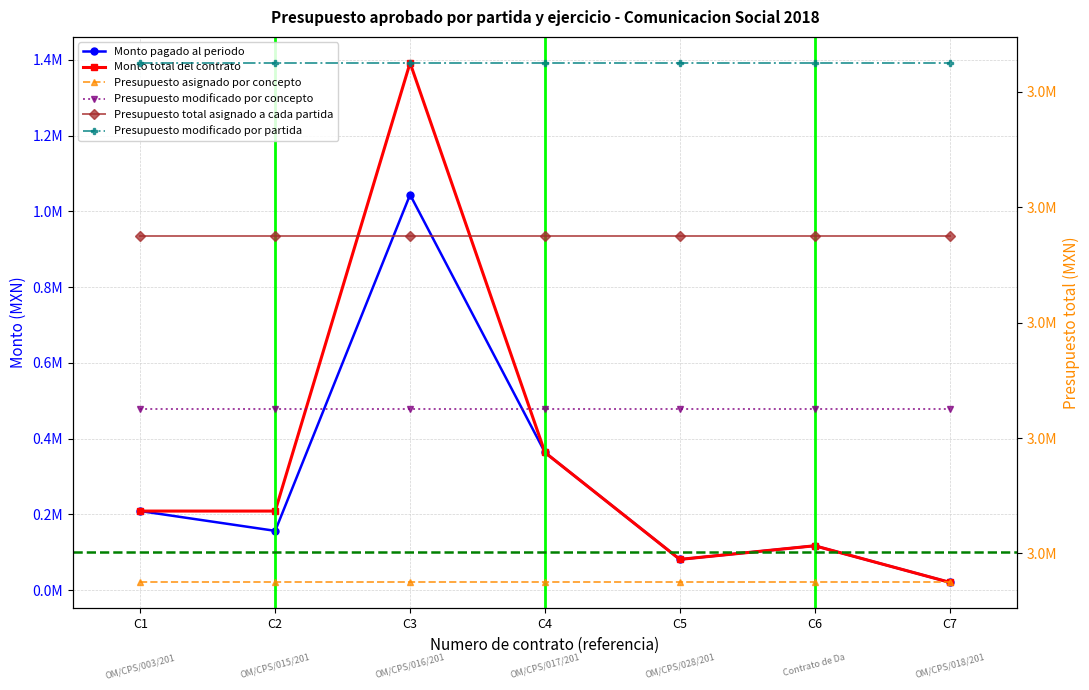

What is the difference between the highest and lowest values at C2?

2888400.0